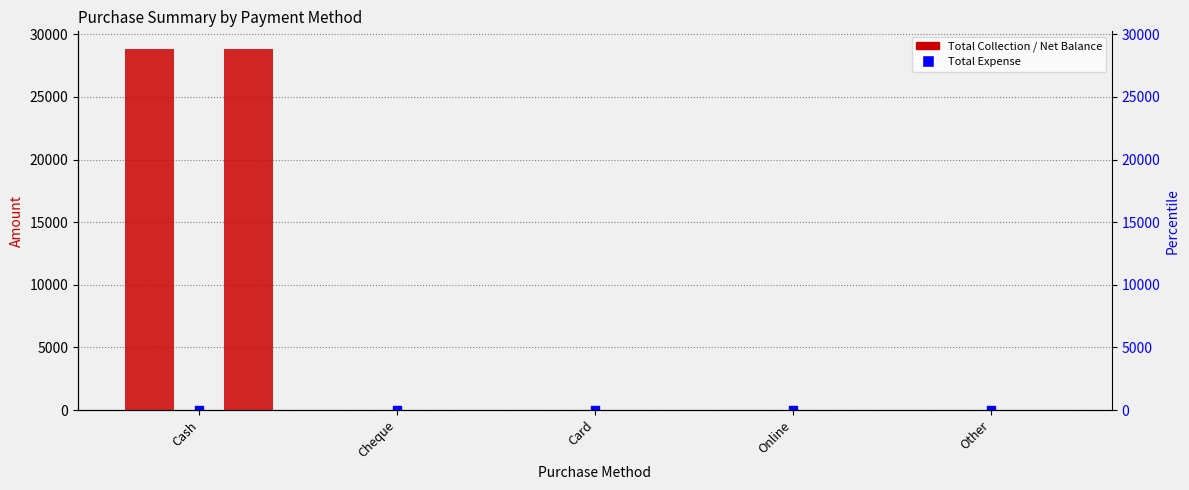

Which series has the largest total across all categories?

Total Collection